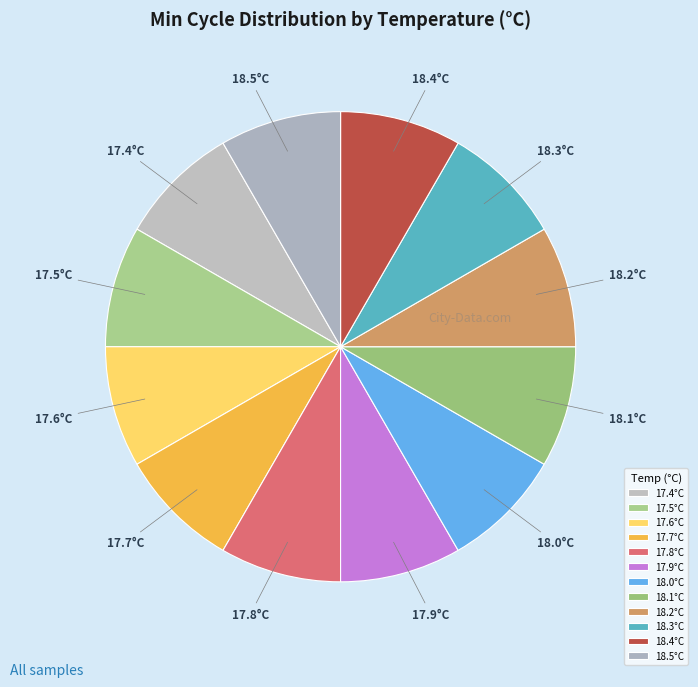

Does 18.1°C represent more than half of the total?

No